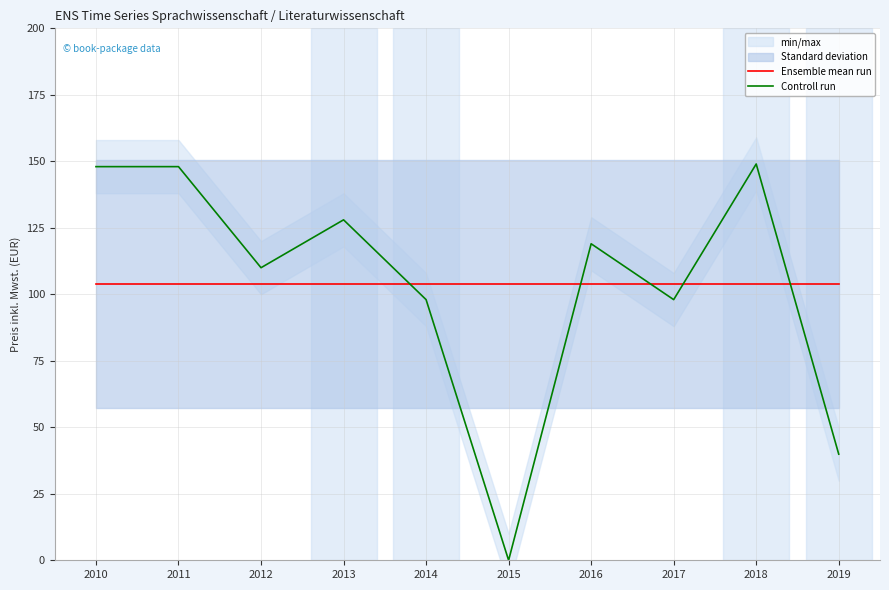

What is the value of the Ensemble mean run point at the 7th from the left?

103.8